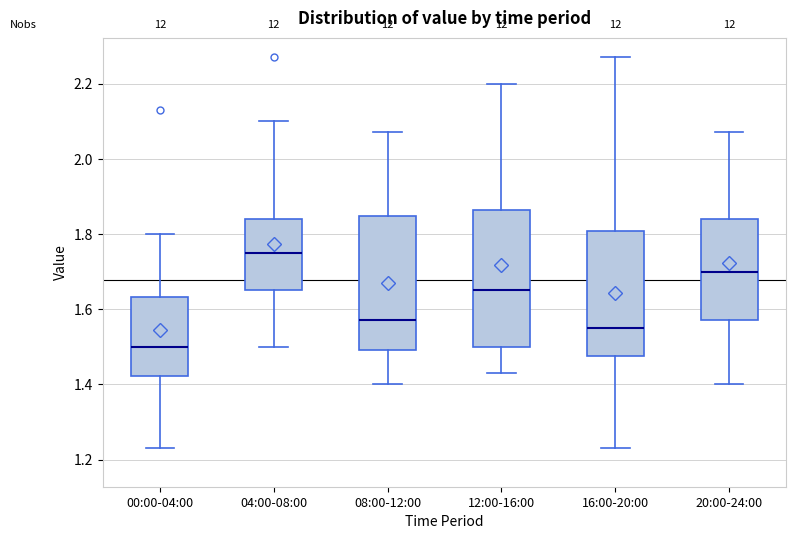

Where does the lower whisker of the box for 00:00-04:00 end on the y-axis? The values are not printed on the chart, so give them approximately, as read against the axis.

1.24